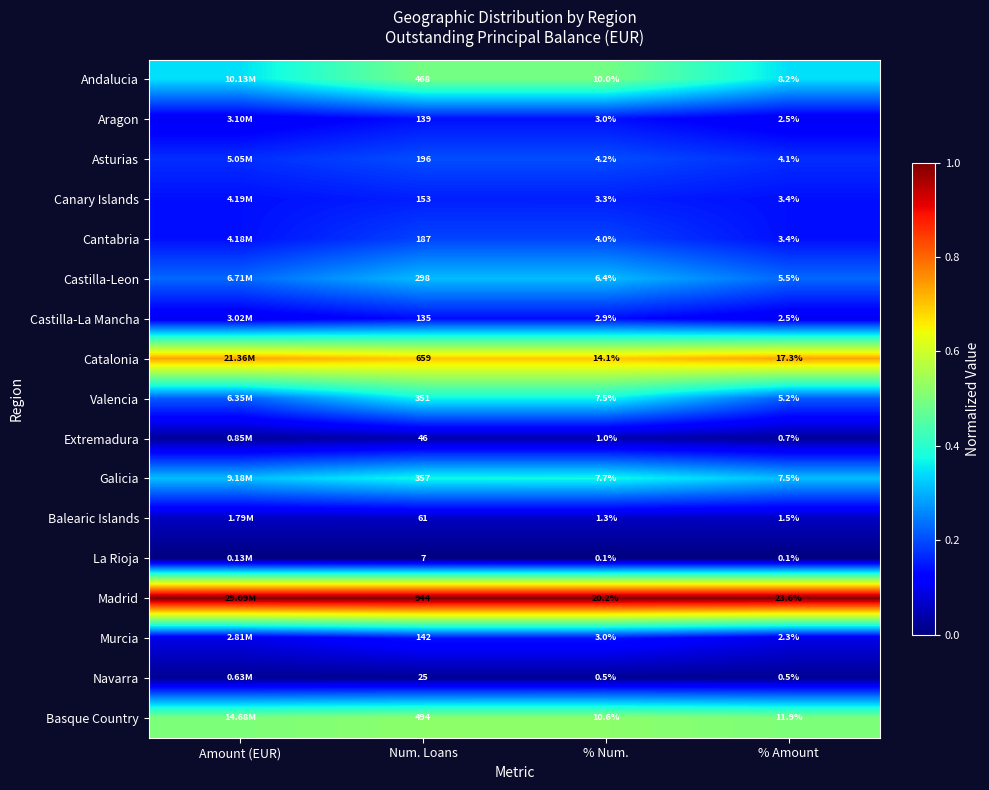

Is the value of Castilla-La Mancha at Num. Loans greater than the value of Madrid at % Amount?

Yes